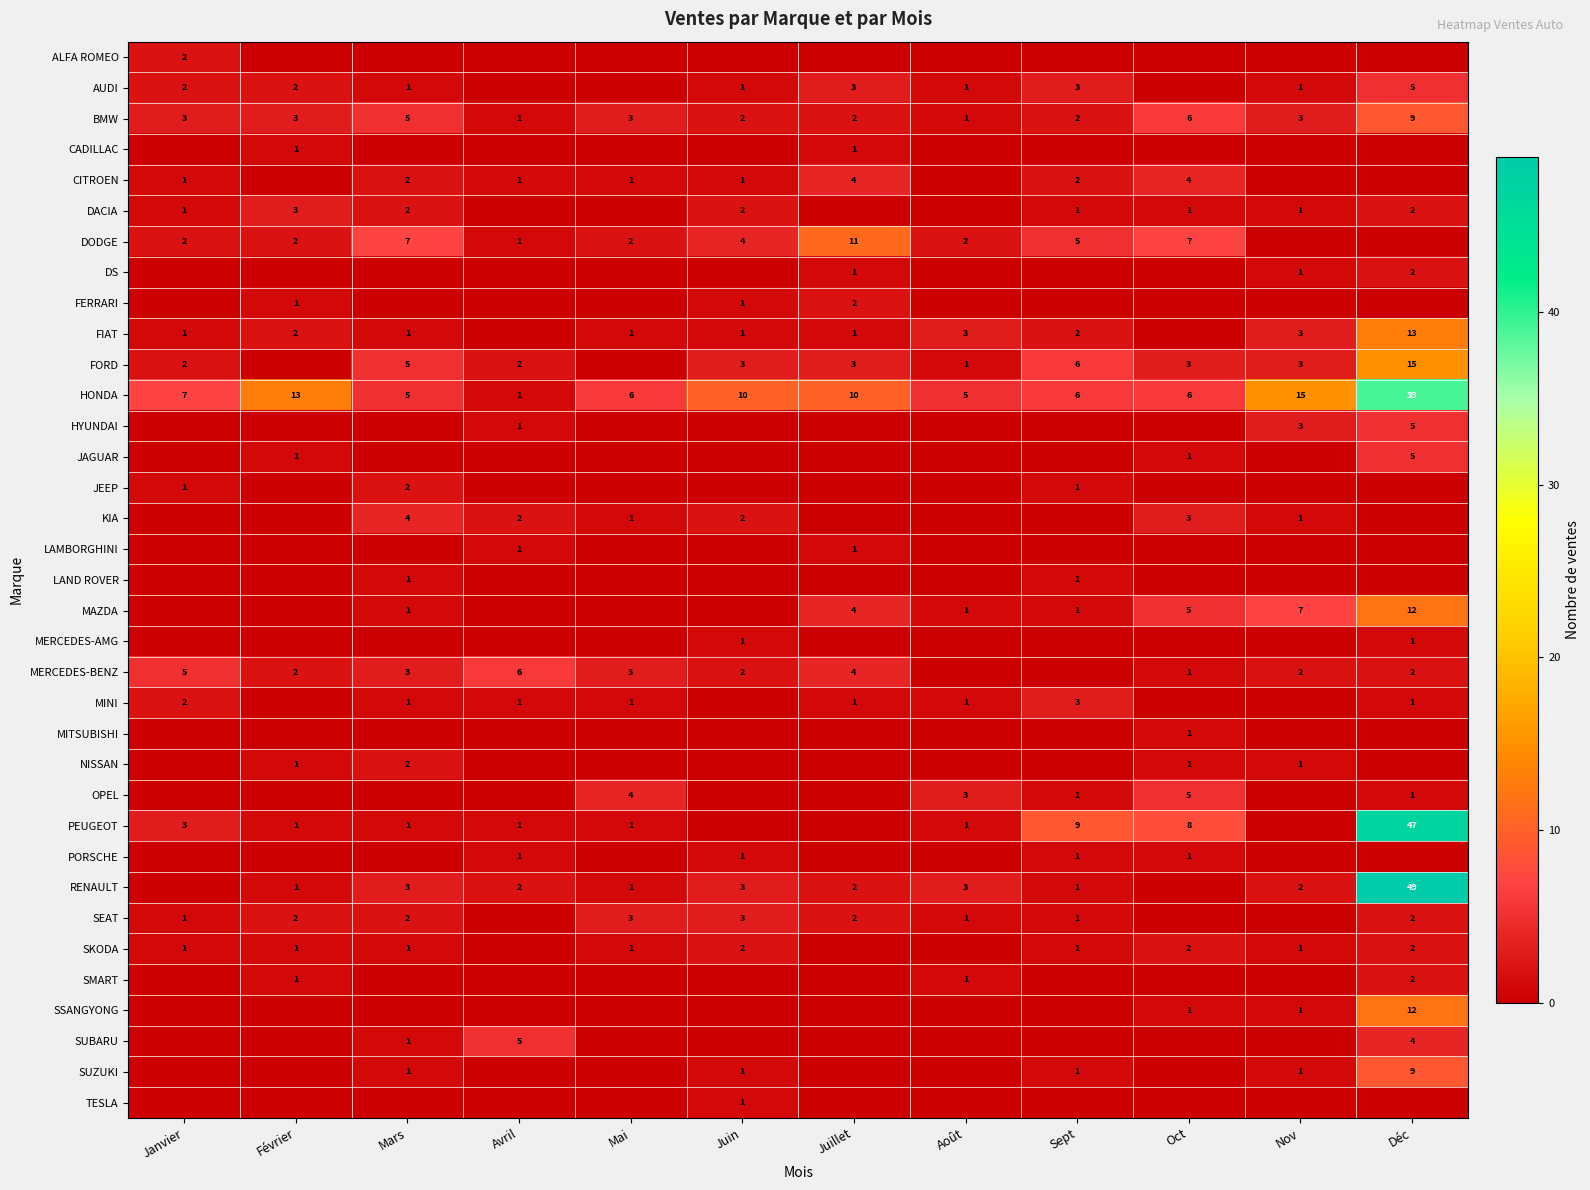

Between Février and Mars, which is larger?

Février